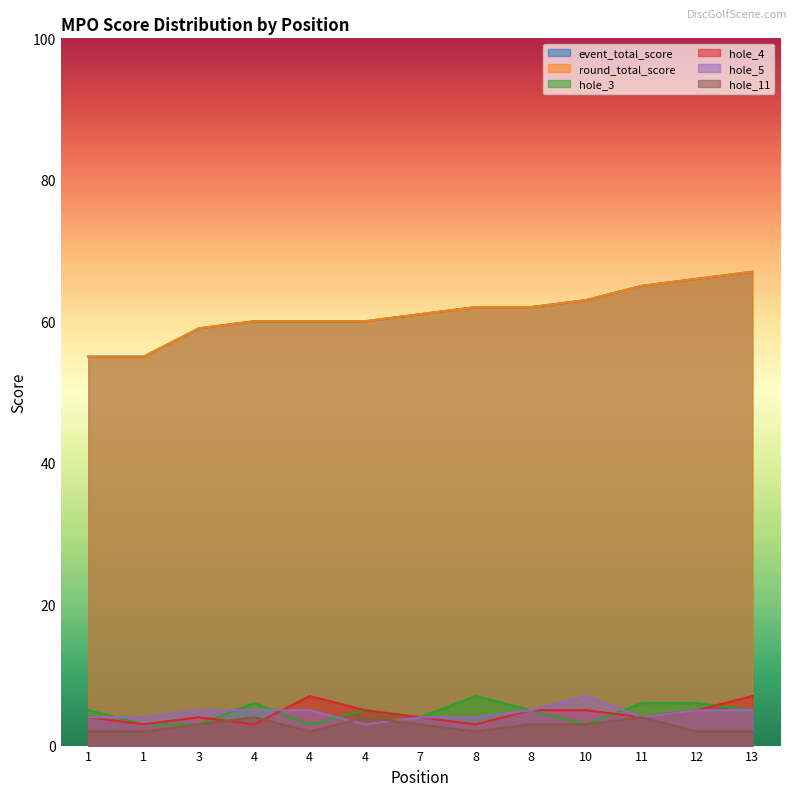

What is the value of the event_total_score point at the 3rd from the left?

59